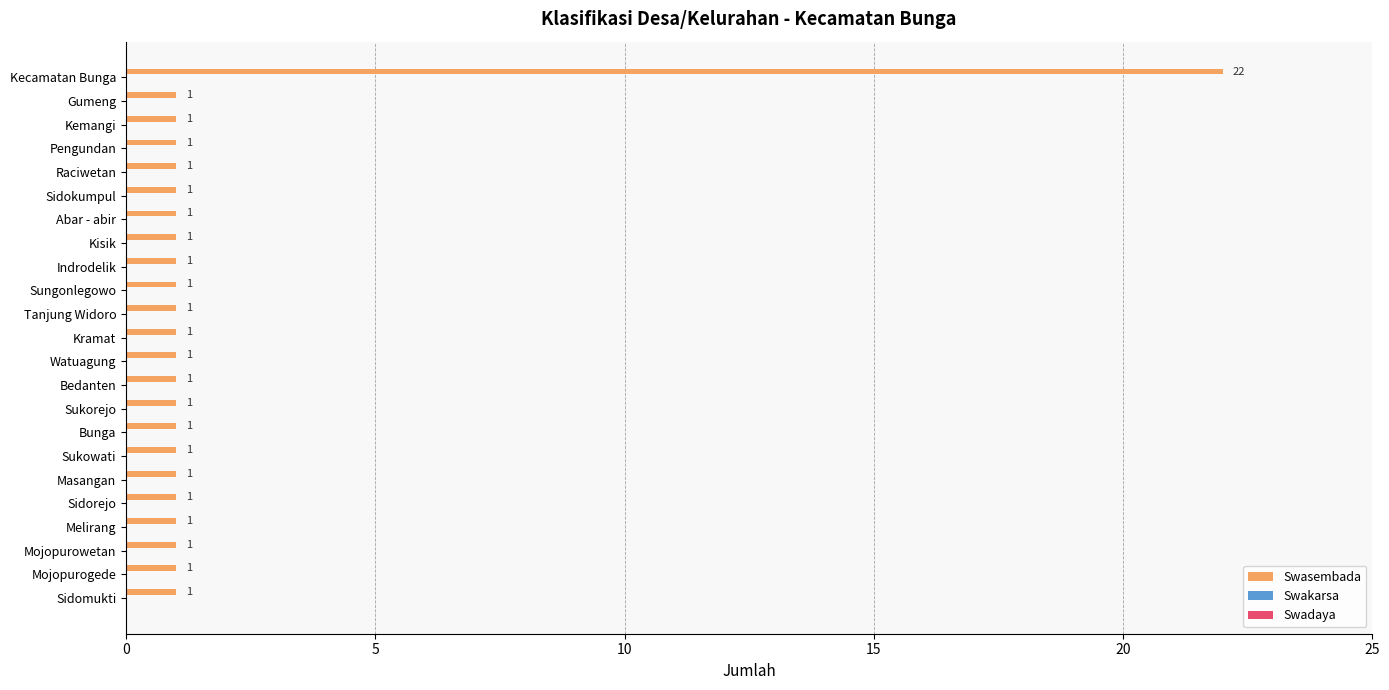

What is the difference between the maximum and minimum values?

21